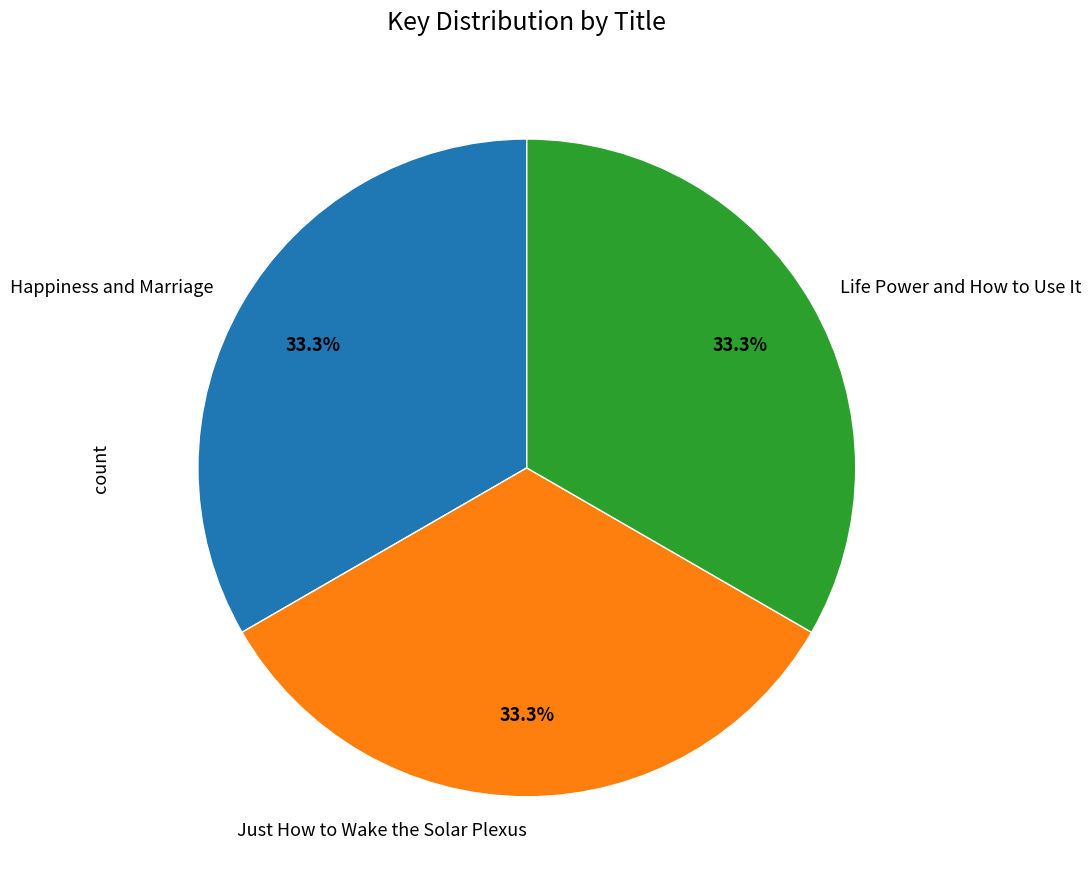

What is the ratio of the value at Happiness and Marriage to the value at Life Power and How to Use It?

1.0